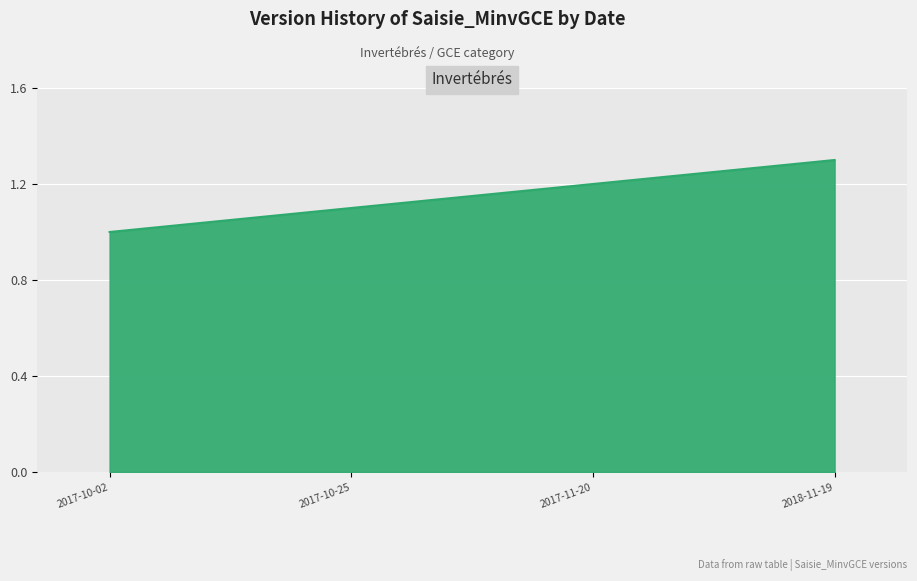

What is the maximum value shown in the chart?

1.3